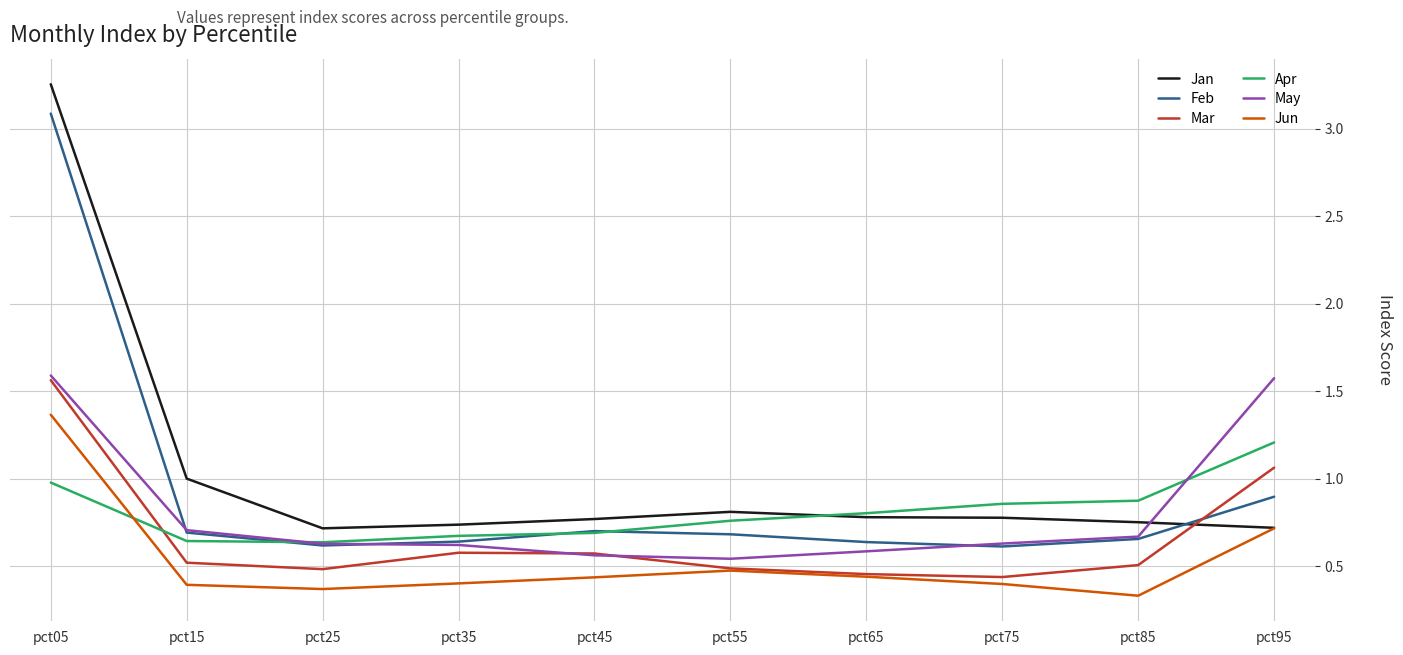

True or false: Jun and Feb intersect in this chart.

False